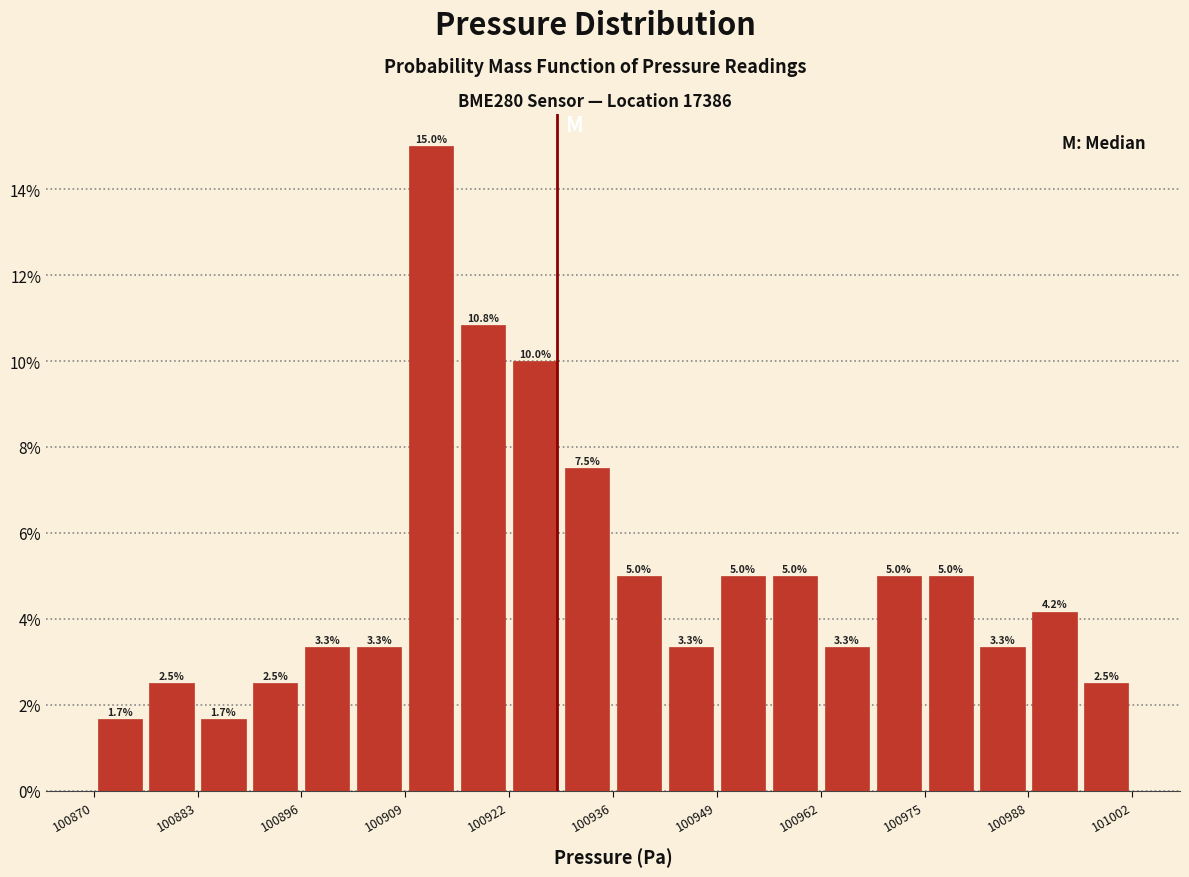

Read against the x-axis, roughly where is the centre of the tallest bar?

100912